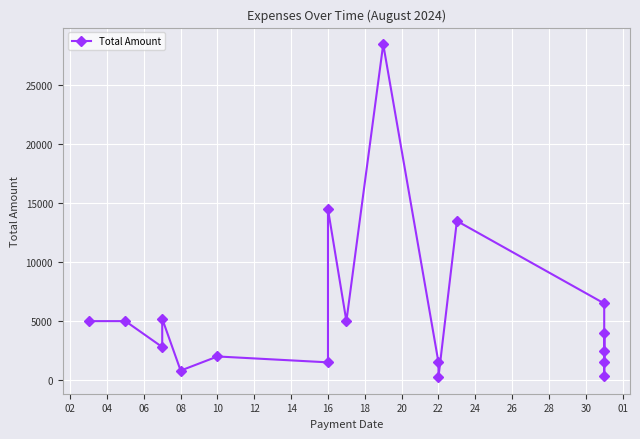

At which label is the value closest to 14375?

16